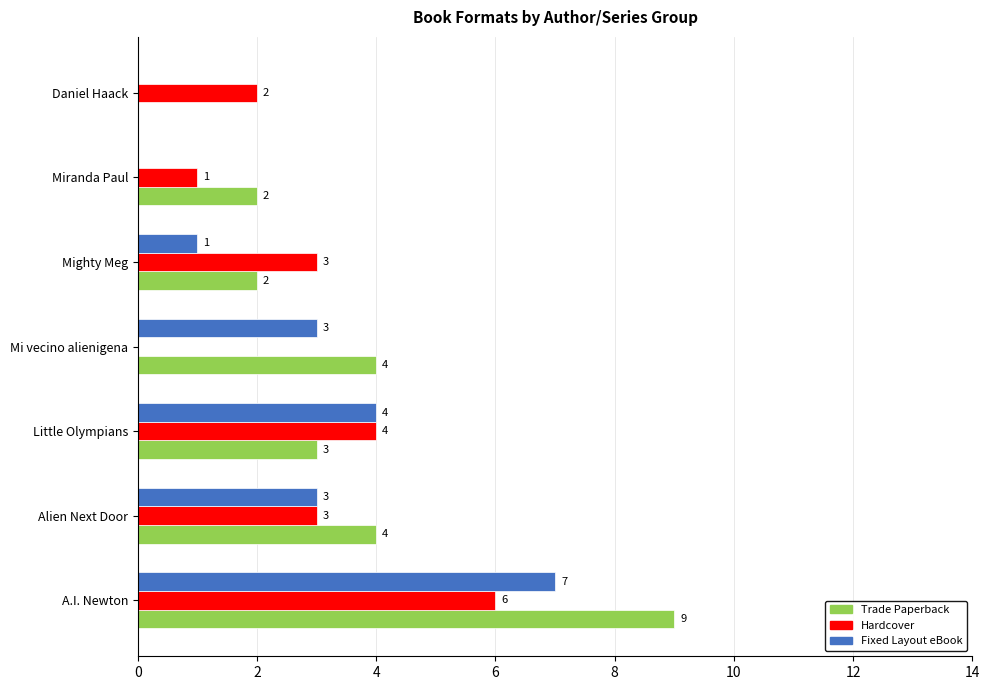

At which label does Hardcover reach its peak?

A.I. Newton